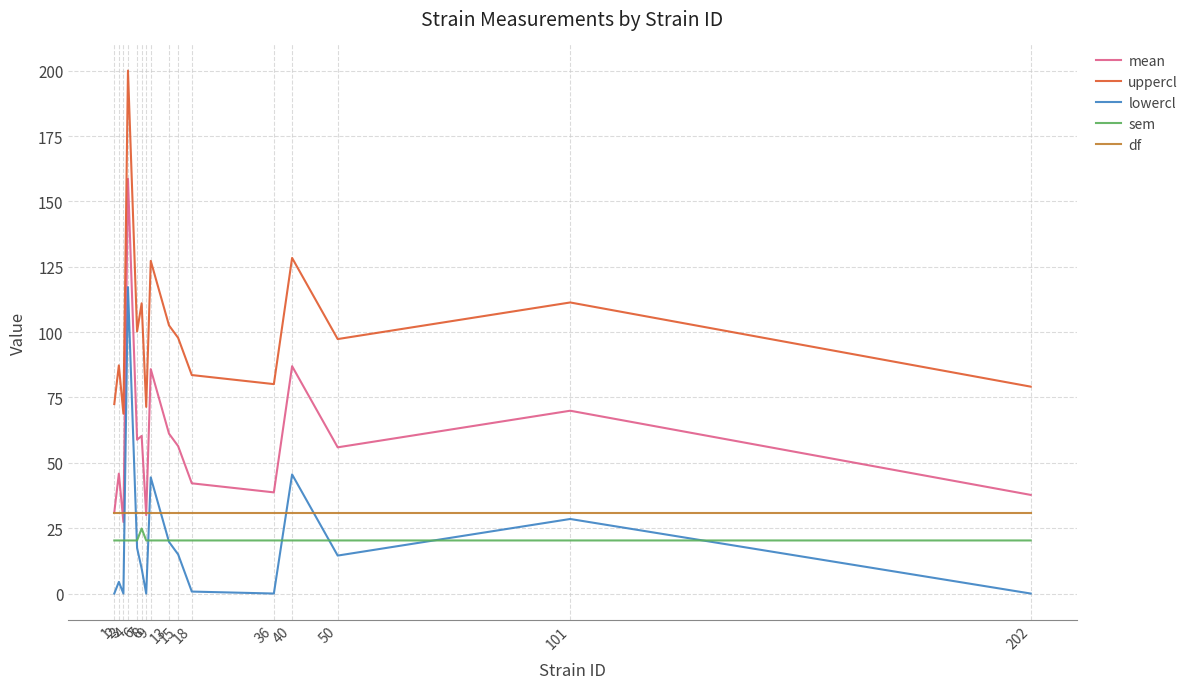

Which label corresponds to the largest value in the chart?

4